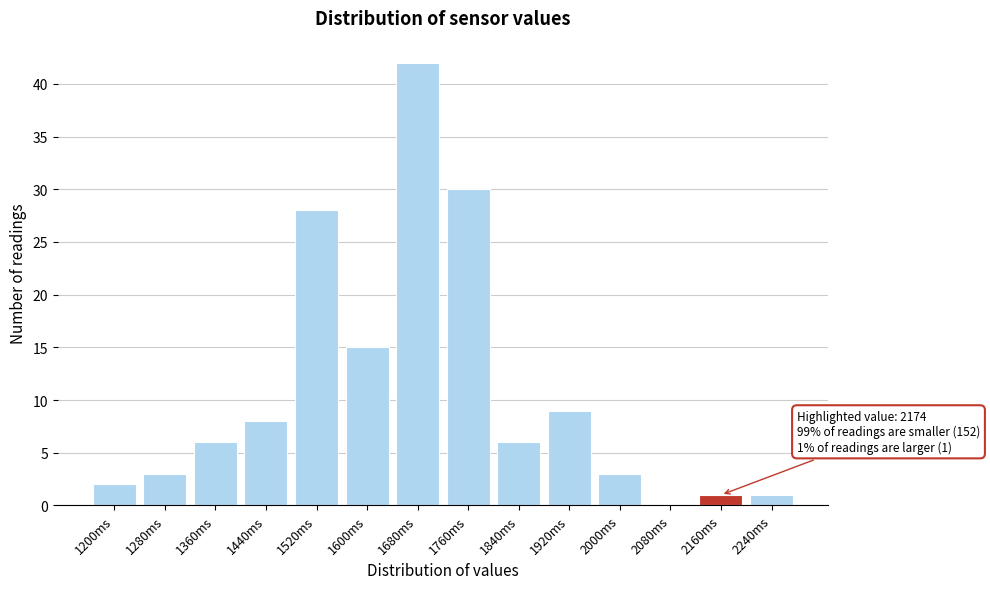

Reading left to right, list all the values displayed in this chart.

1200ms=2	1280ms=3	1360ms=6	1440ms=8	1520ms=28	1600ms=15	1680ms=42	1760ms=30	1840ms=6	1920ms=9	2000ms=3	2080ms=0	2160ms=1	2240ms=1